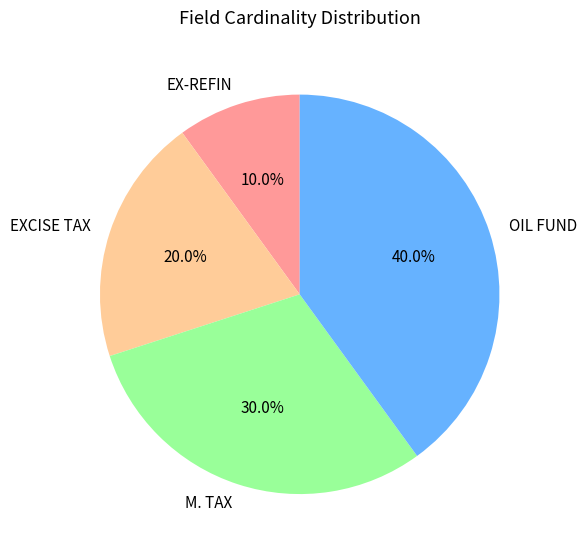

What percentage is NOT represented by EXCISE TAX?

80.0%